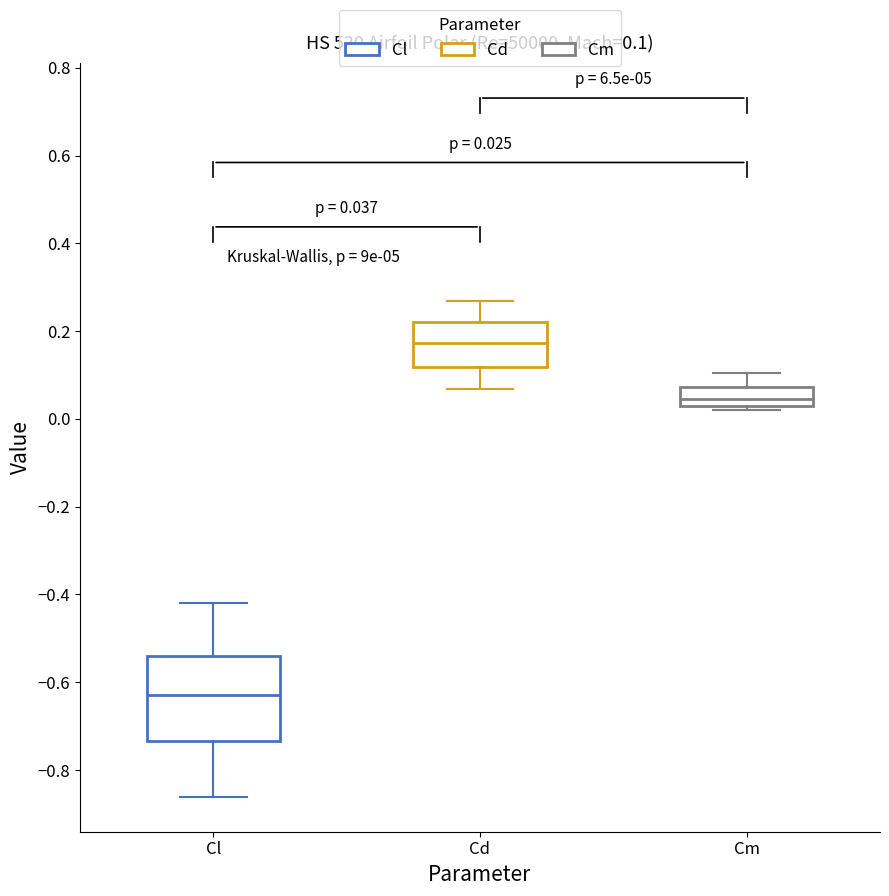

Which box's median line is the highest?

Cd